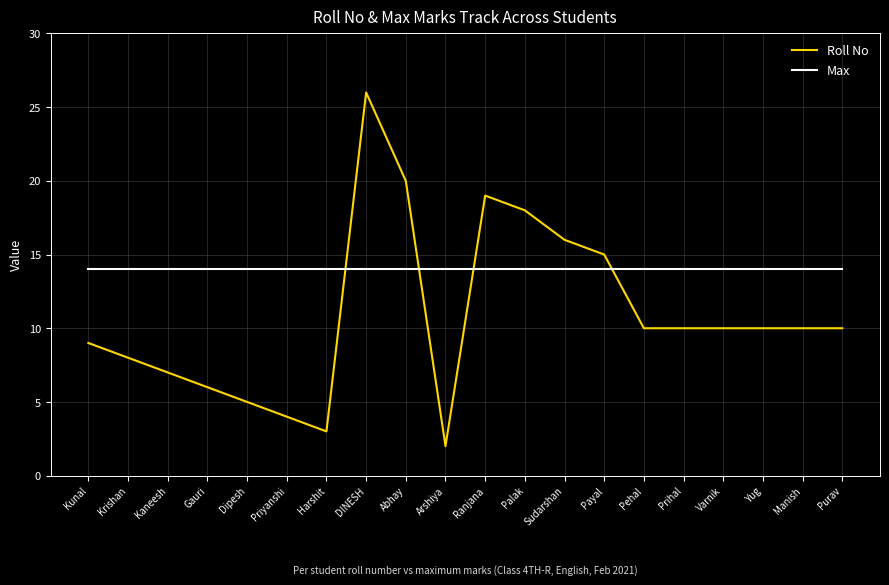

What is the spread (max minus min) of values at Kaneesh?

7